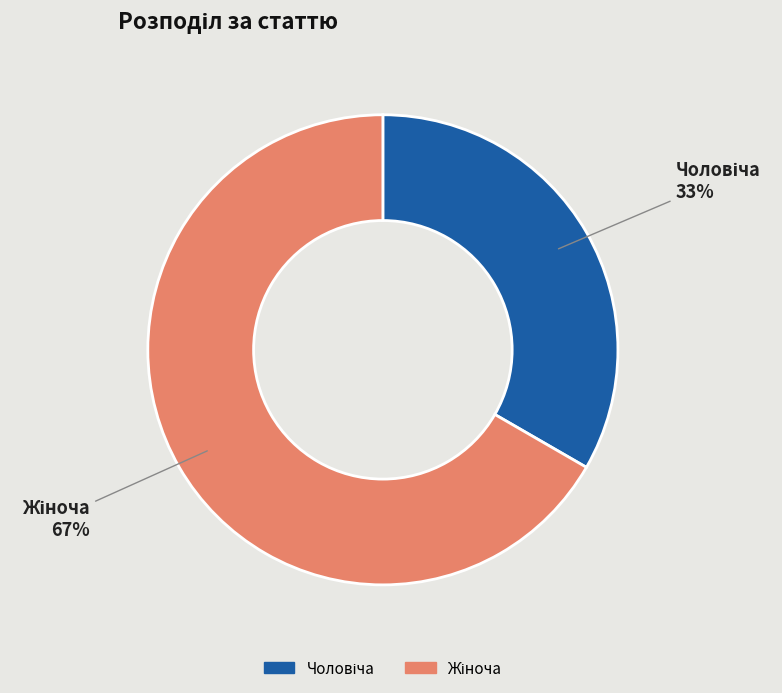

Is there a majority slice in this chart?

Yes